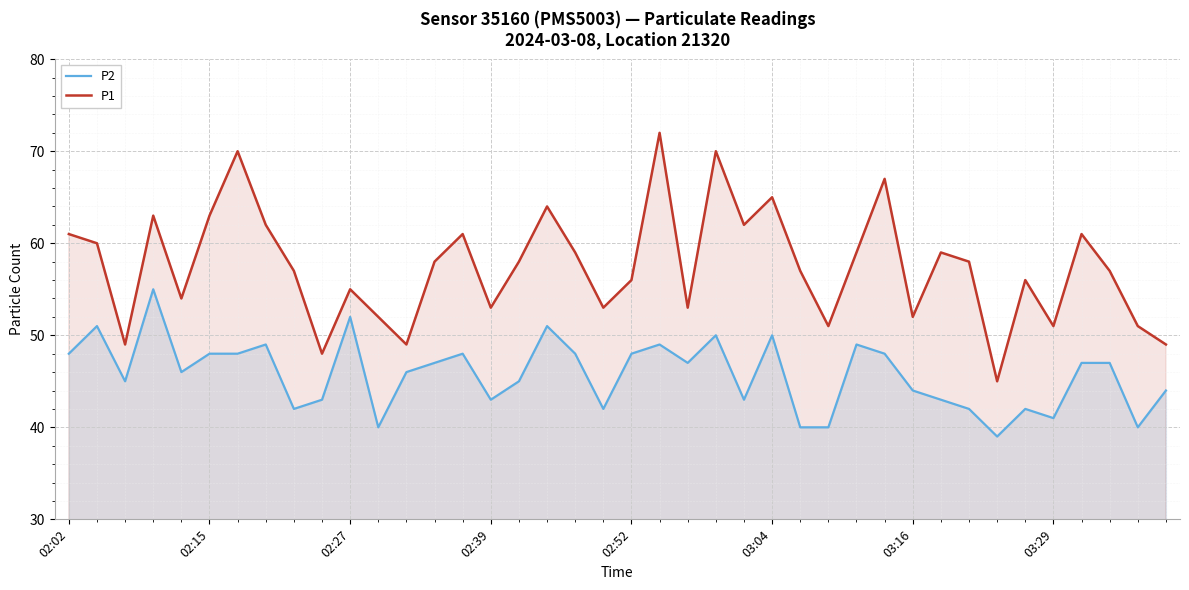

The P2 series shows 43 at 02:39. True or false?

True